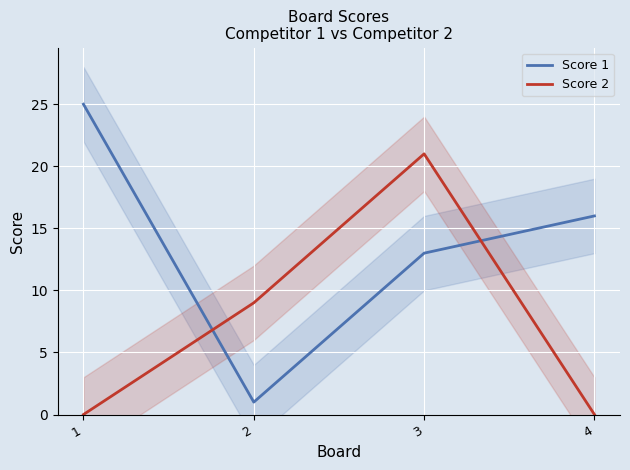

The Score 1 series shows 13 at 3. True or false?

True